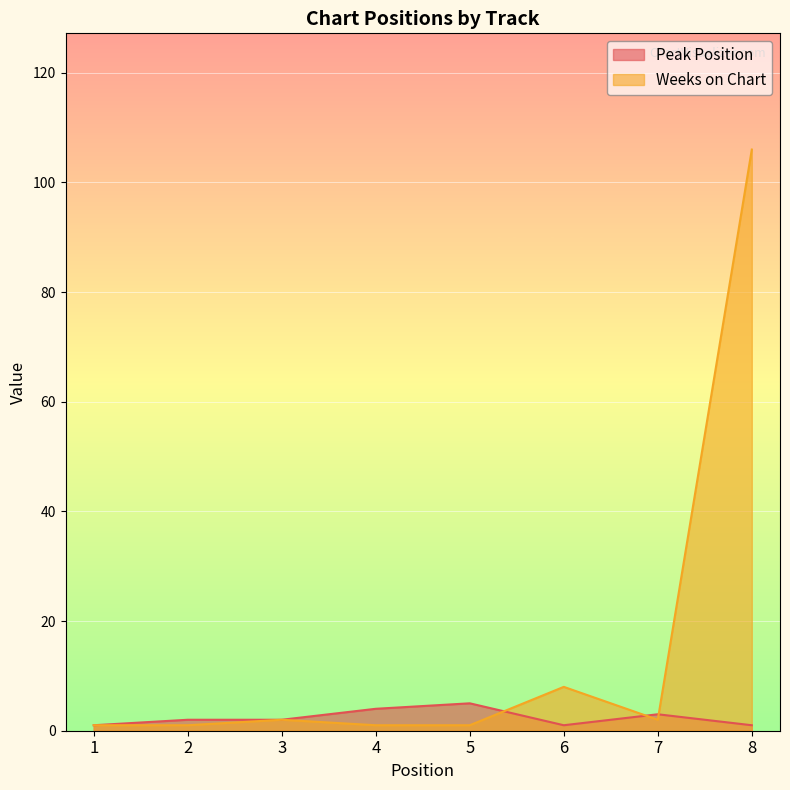

How many lines are shown in the chart?

2